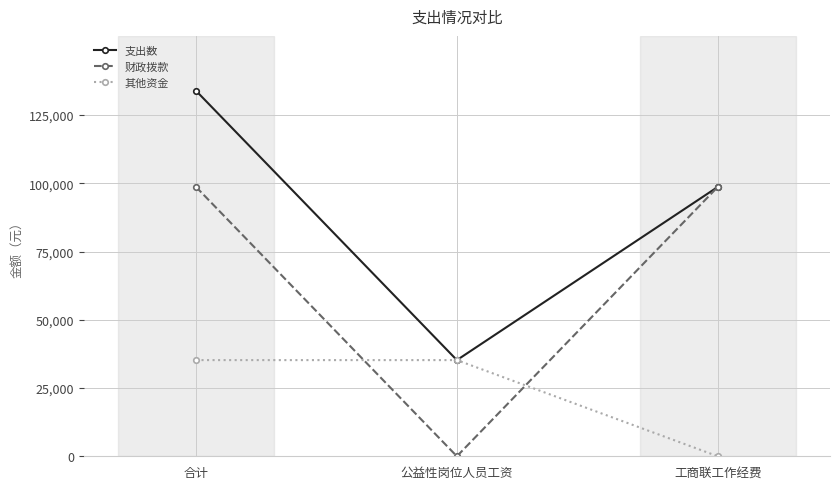

What is the spread (max minus min) of values at 工商联工作经费?

98664.5